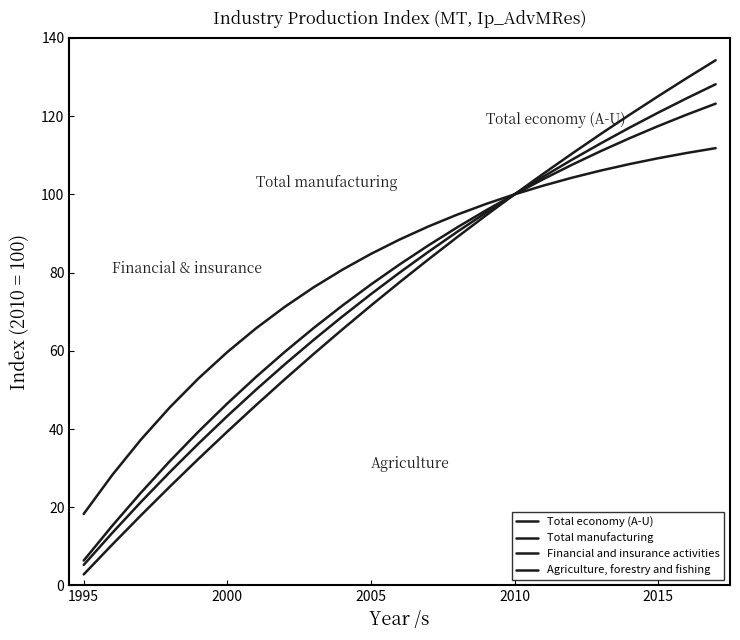

How many values in the Financial and insurance activities series exceed 88?

12